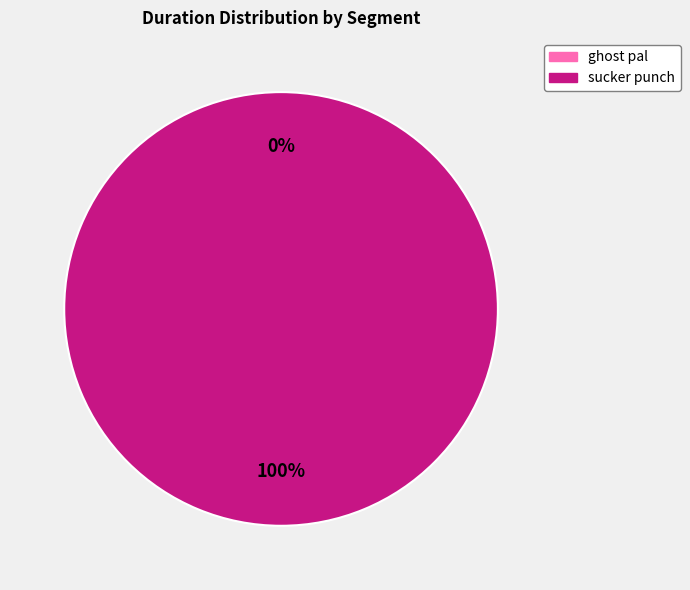

What percentage do ghost pal and sucker punch together represent?

100.0%